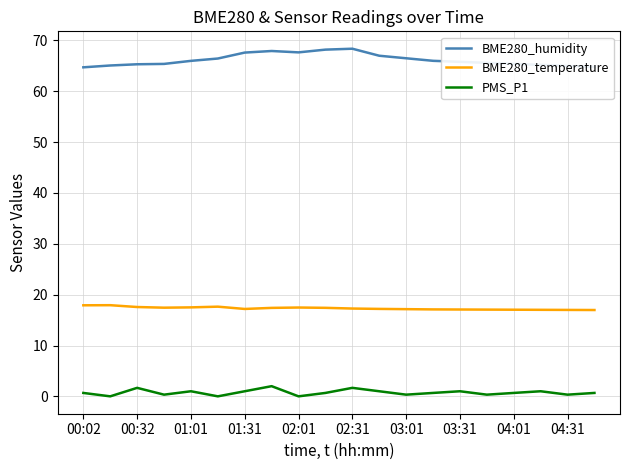

What is the greatest value displayed?

68.4